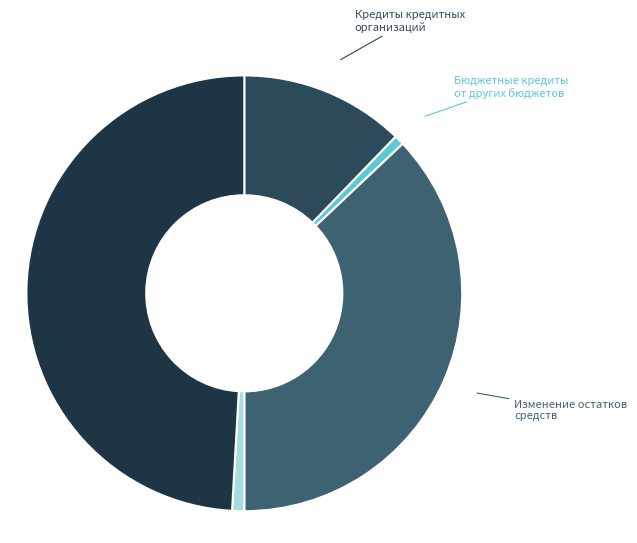

How many segments does this pie chart have?

5